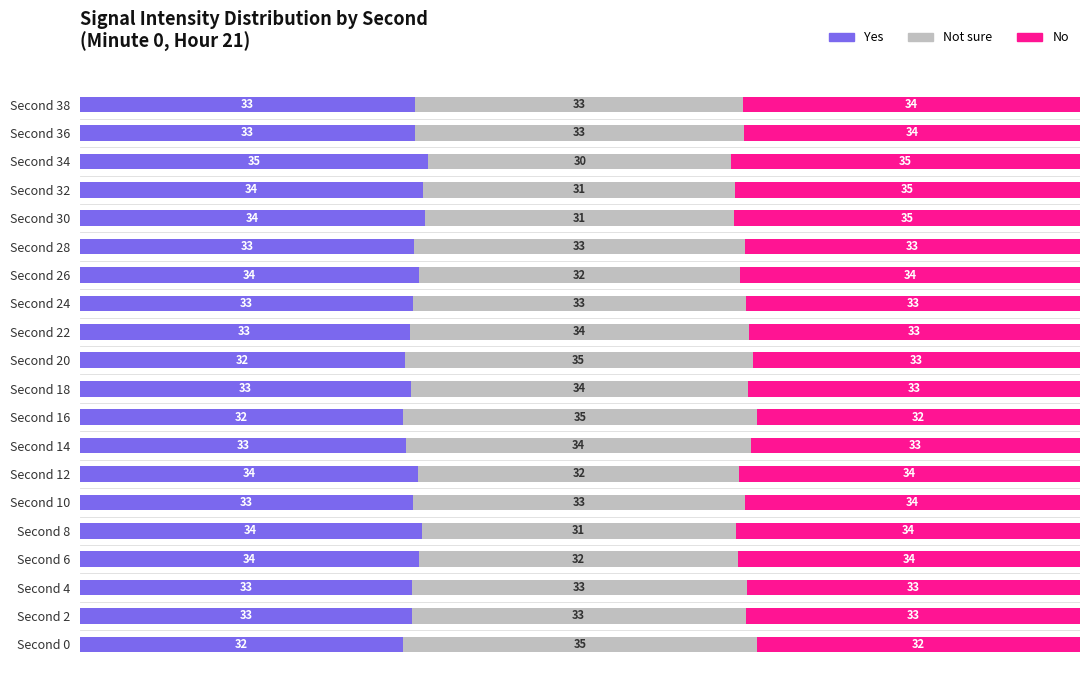

What is the total value across all series at Second 34?

100.0